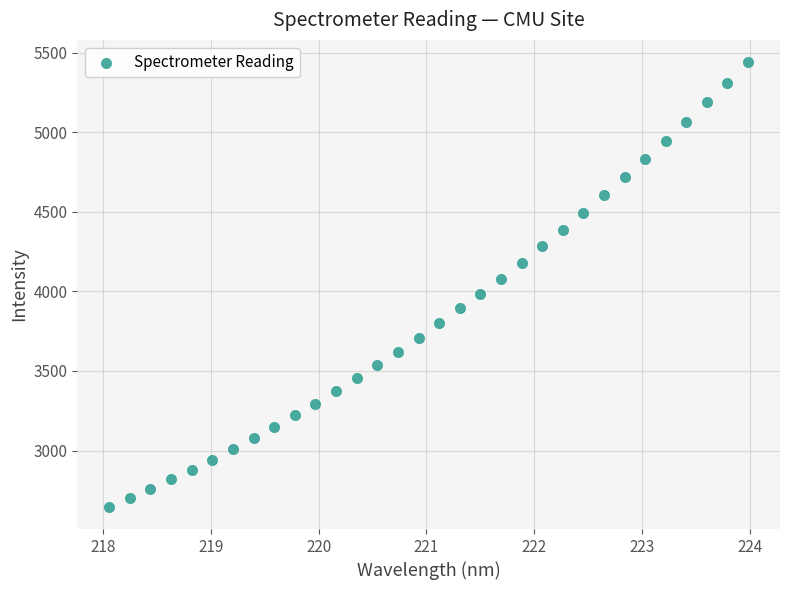

What is the range of X values (max minus min)?

5.9